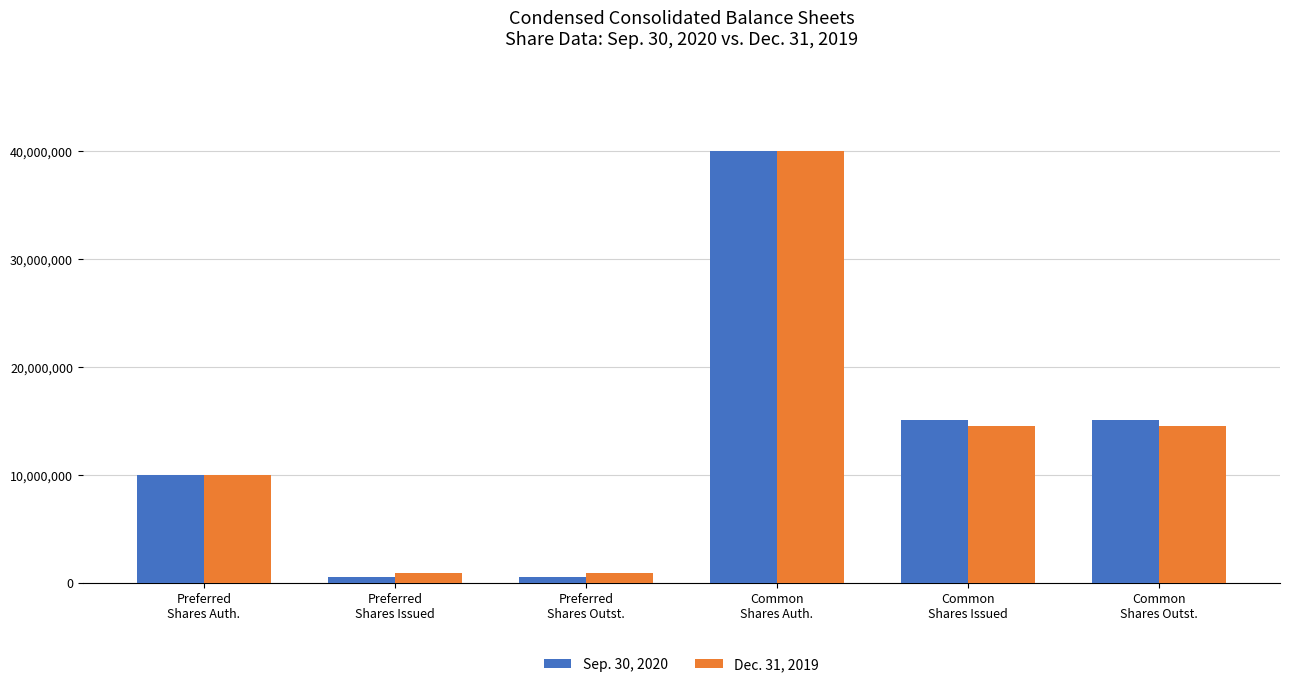

Reading left to right, what are all the values shown in this chart?

Sep. 30, 2020: 10000000	568257	568257	40000000	15097749	15097749
Dec. 31, 2019: 10000000	875054	875054	40000000	14539675	14539675